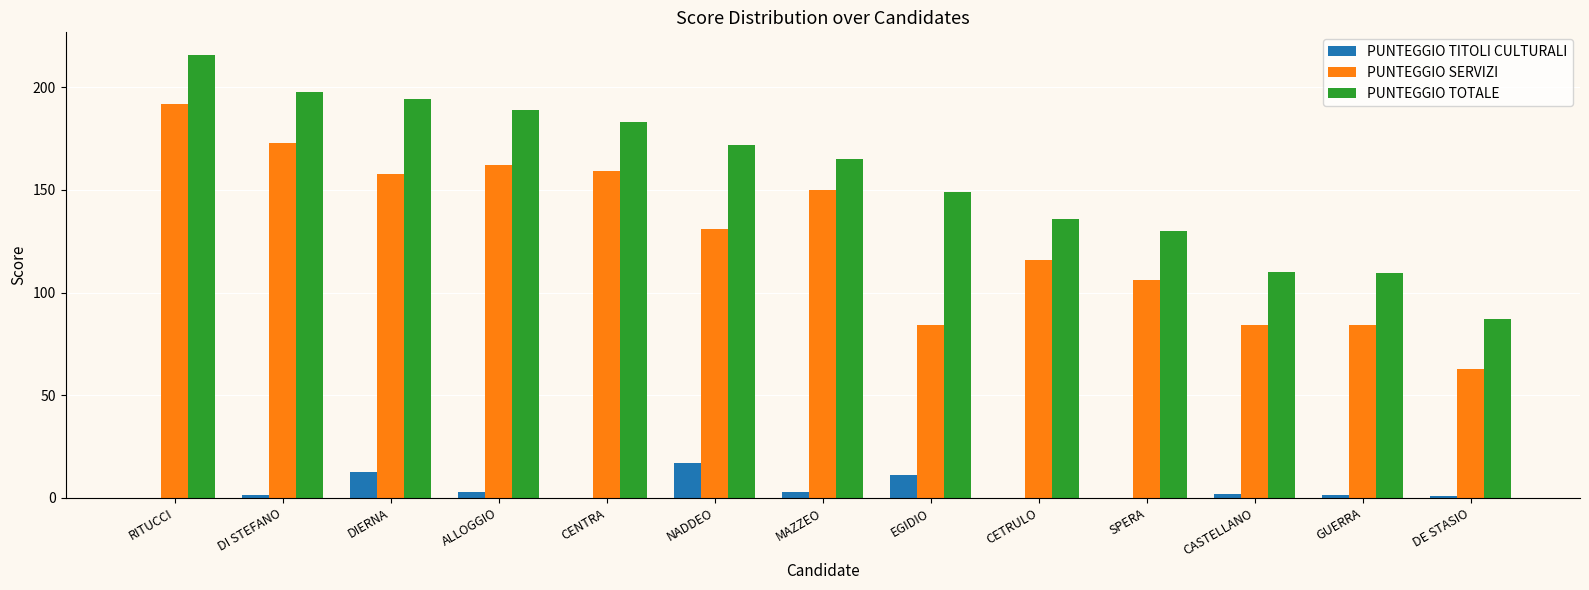

What is the sum of all PUNTEGGIO SERVIZI values?

1662.0